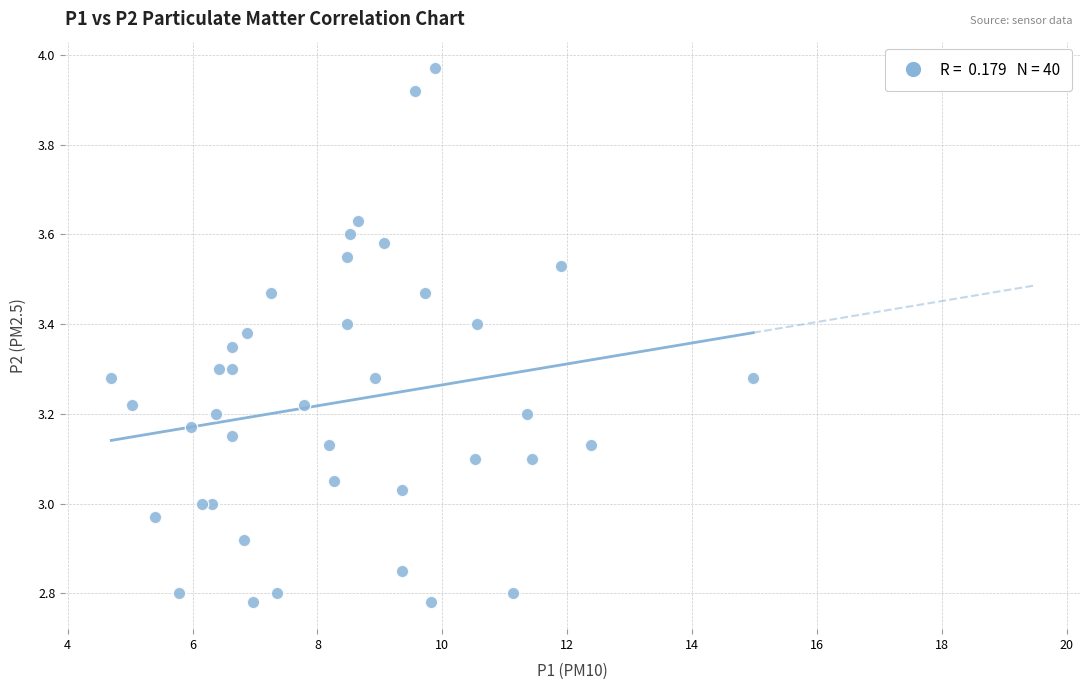

What is the range of X values (max minus min)?

10.3